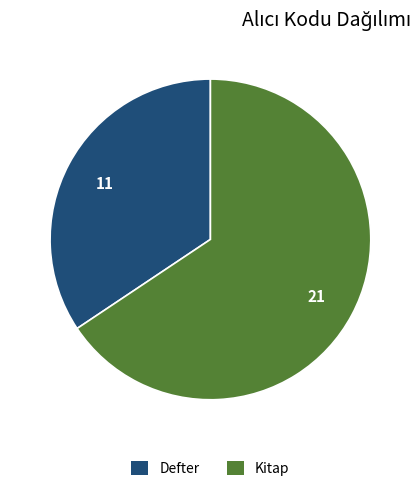

Is it true that Defter is 22% of the pie?

False